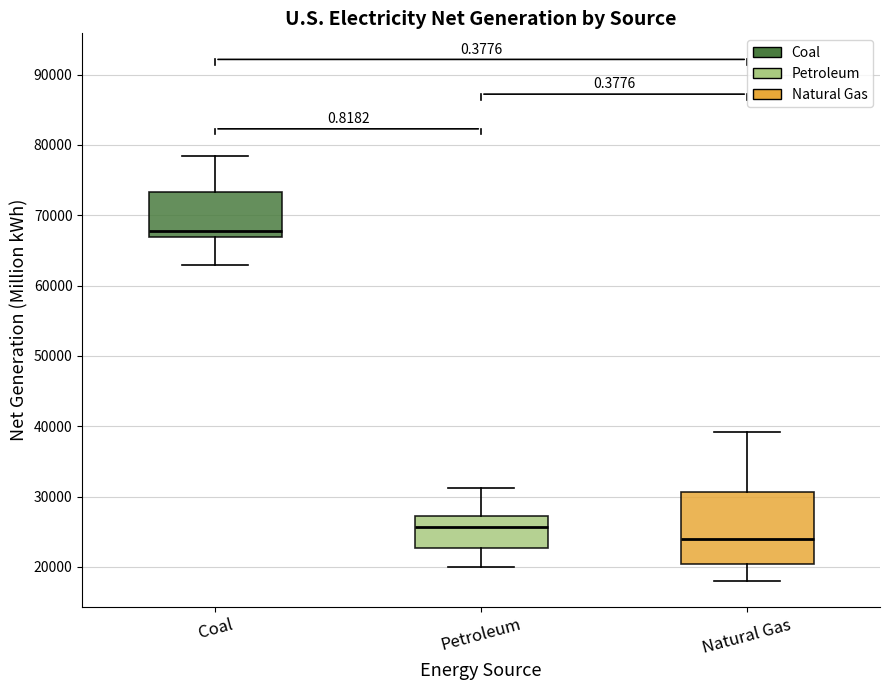

Reading left to right, transcribe this box plot: for each box, give where its median line is, the range the box spans, and where its two whiskers end, as read against the y-axis. The values are not printed on the chart, so give them approximately, as read against the axis.

Coal: median 68000, box 67000 to 73000, whiskers 63000 to 78000
Petroleum: median 26000, box 23000 to 27000, whiskers 20000 to 31000
Natural Gas: median 24000, box 20000 to 31000, whiskers 18000 to 39000